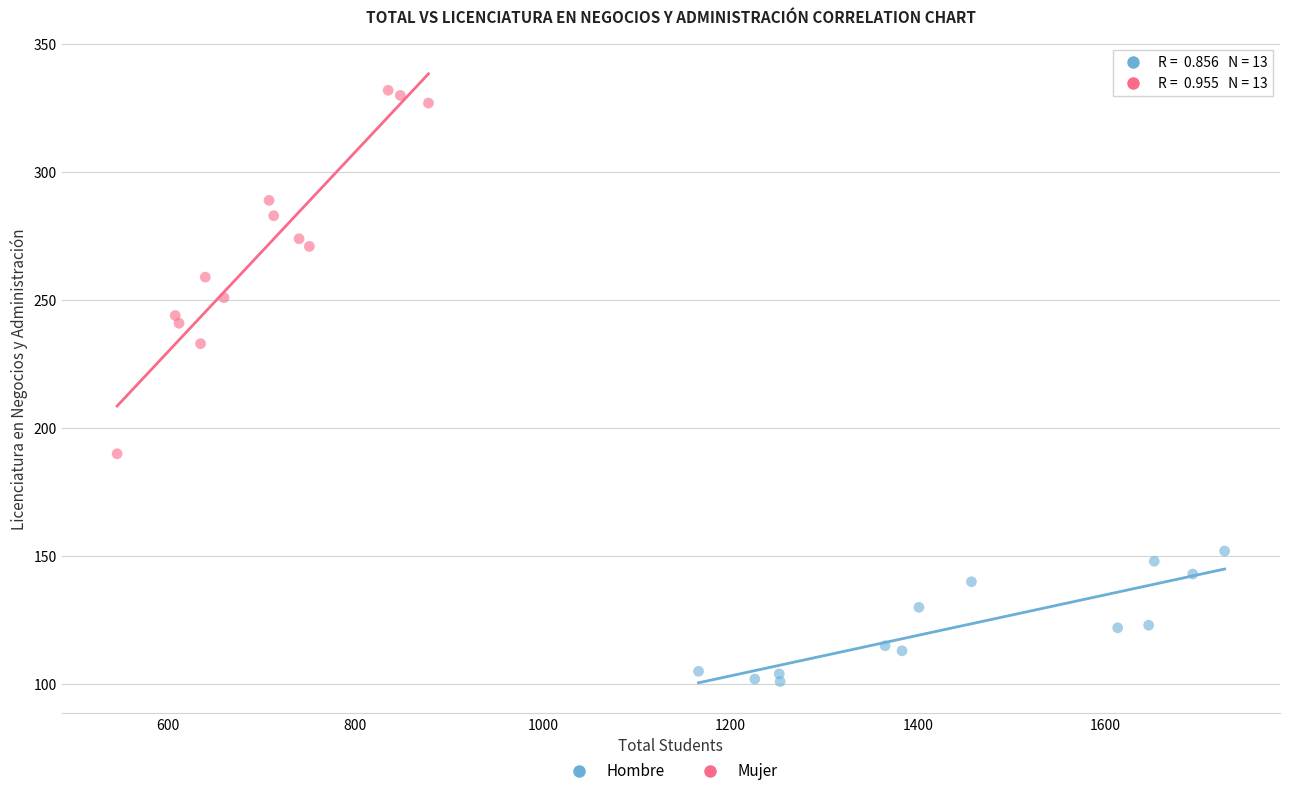

Which series reaches the minimum Y coordinate?

Hombre